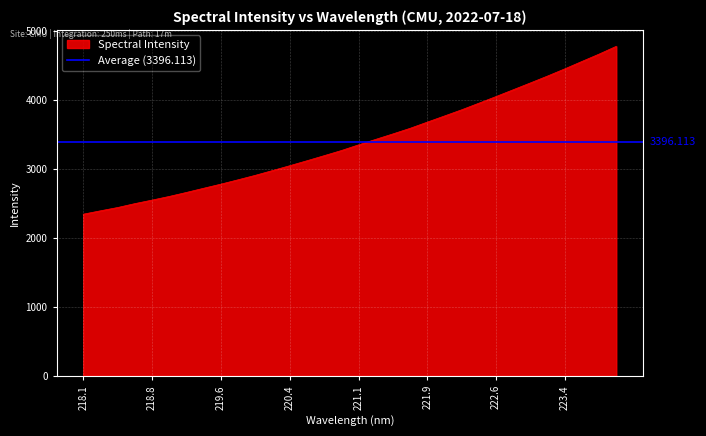

What is the sum of the values at 222.0721 and 218.442?

6206.5